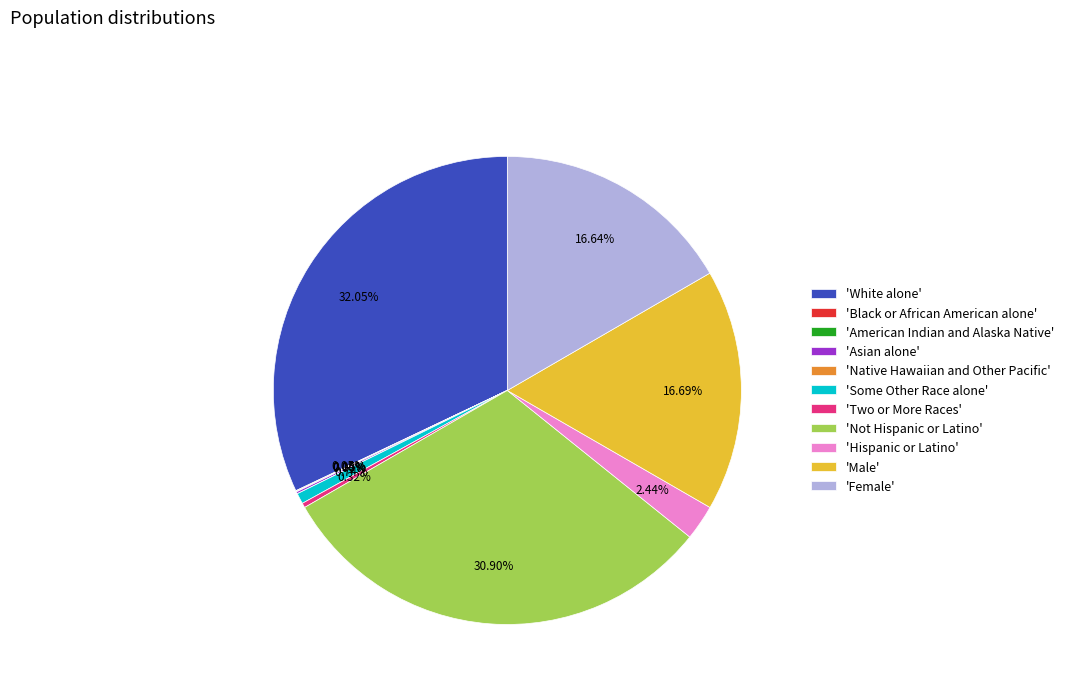

True or false: Female accounts for 8% of the total.

False